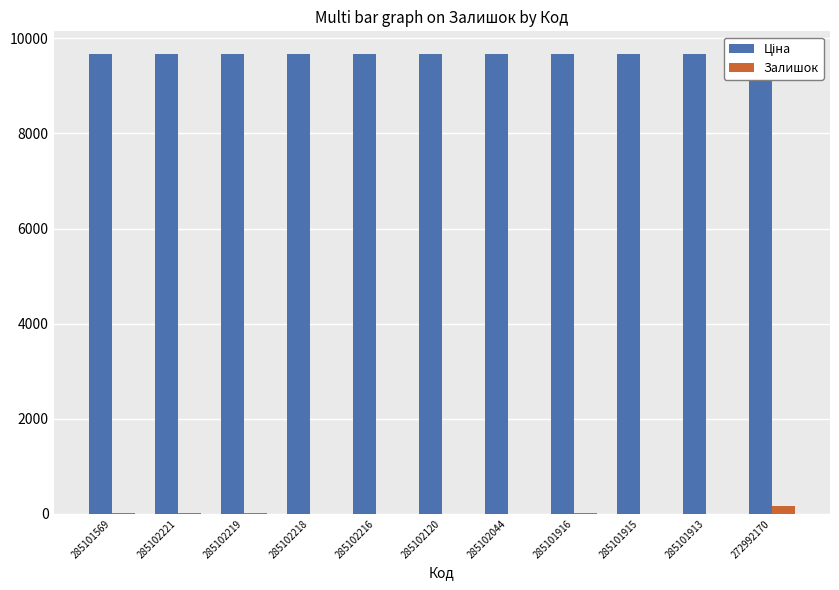

Is it true that Ціна equals 16075.4 at 285101913?

False